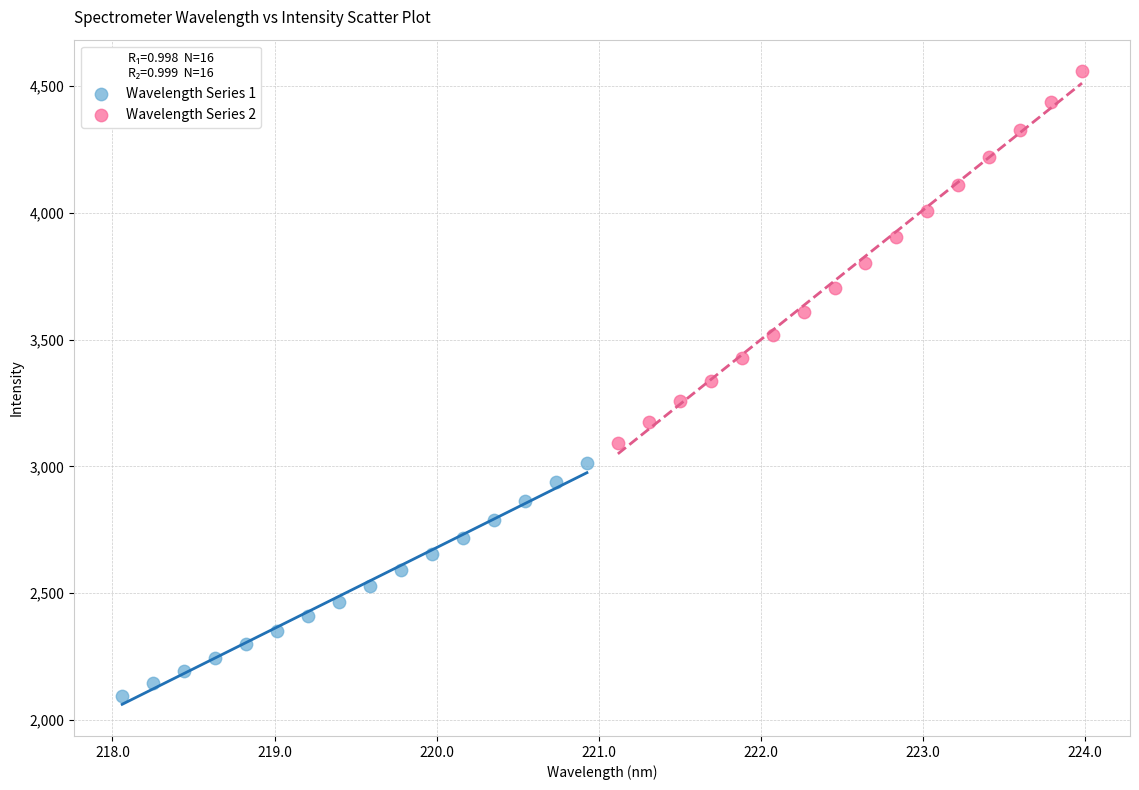

Which series reaches the minimum Y coordinate?

Wavelength Series 1